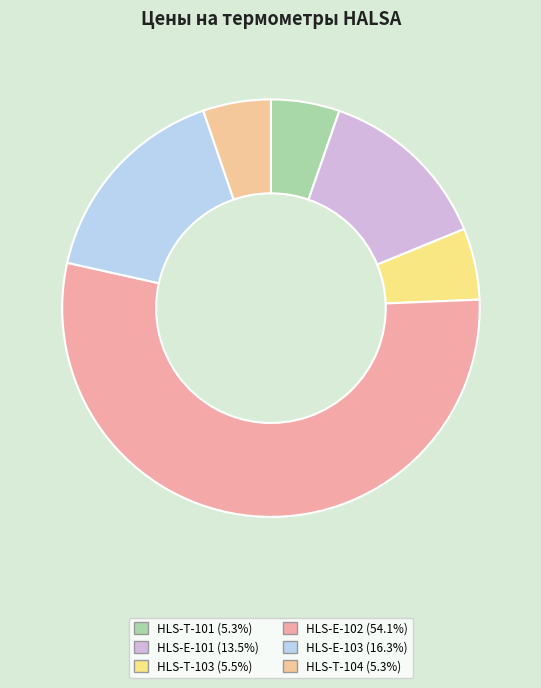

True or false: HLS-T-101 accounts for 11% of the total.

False